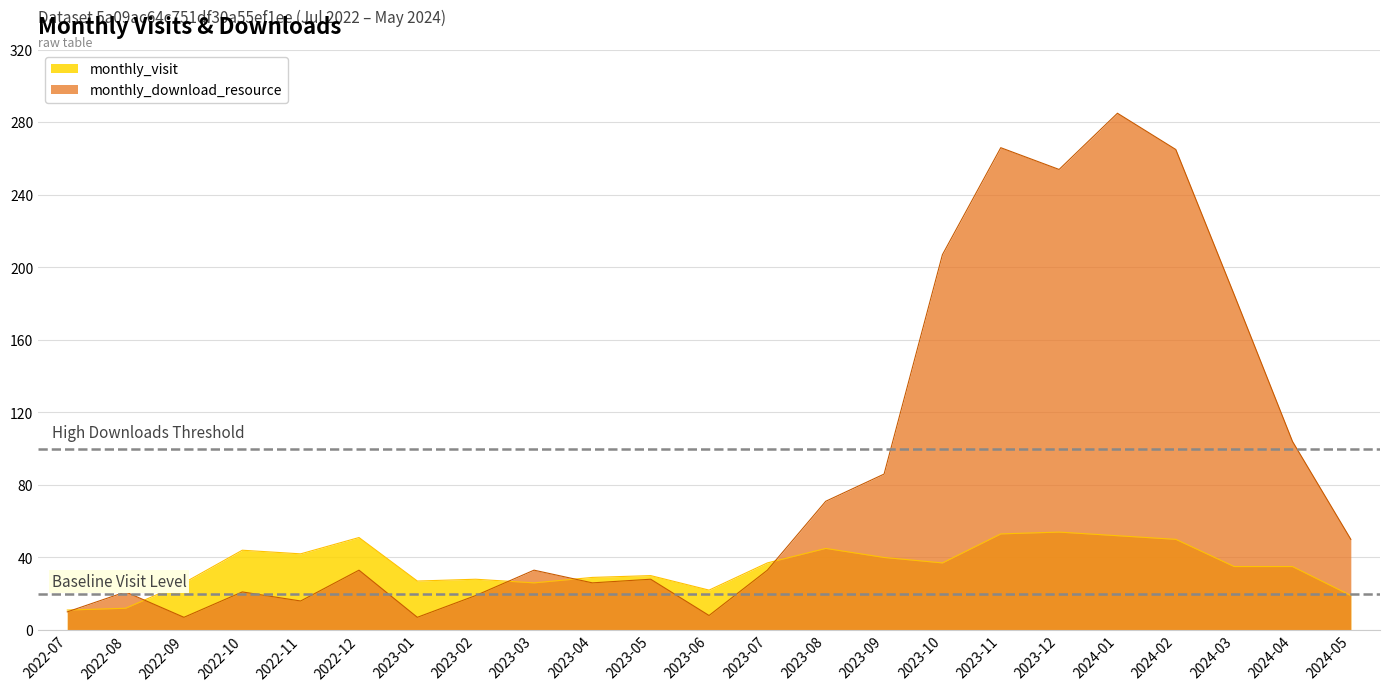

Is it true that monthly_download_resource equals 33 at 2023-07?

True